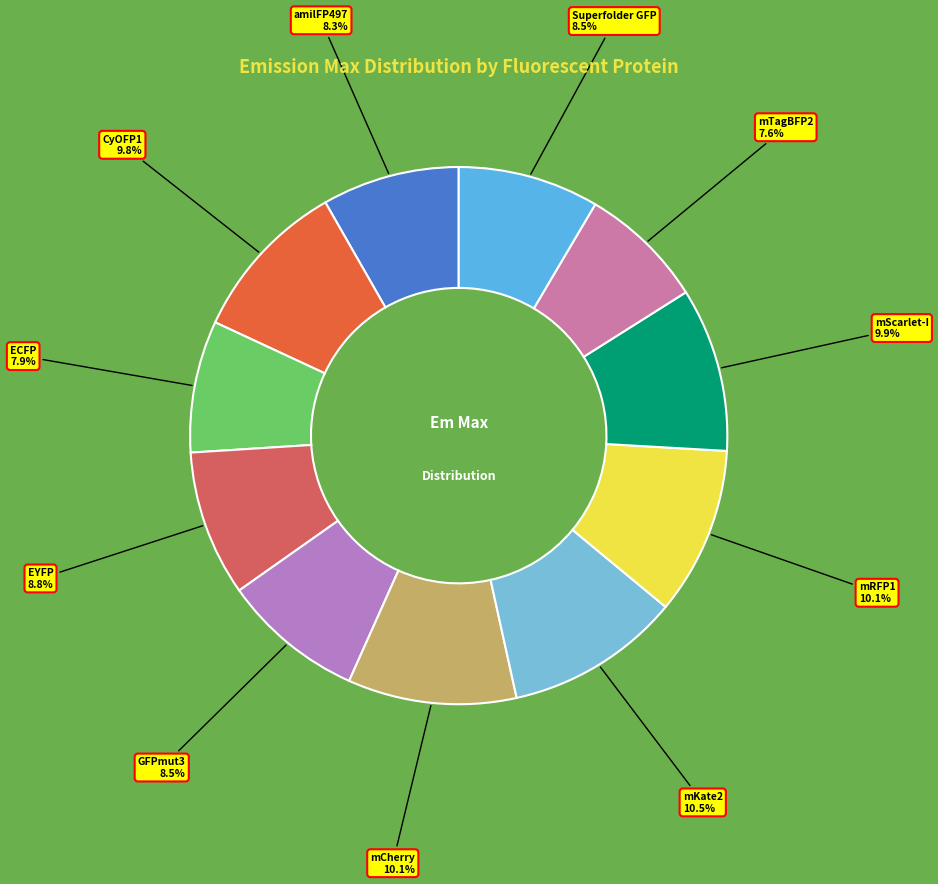

Is there any slice that represents more than half of the pie?

No